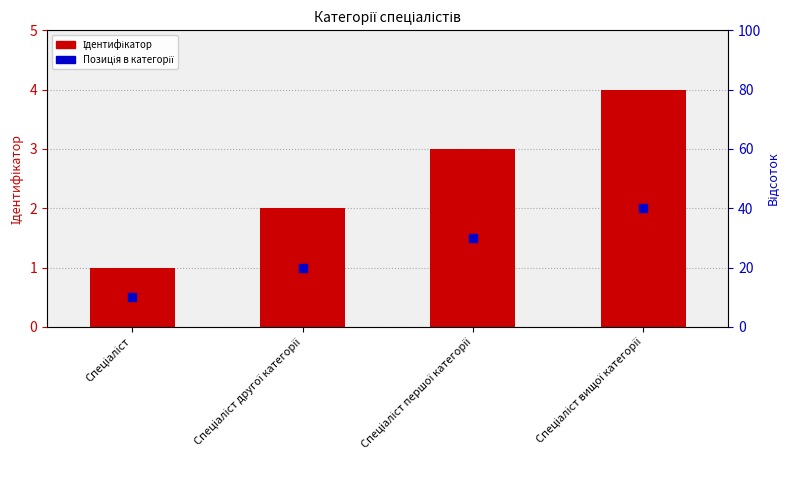

At how many categories does at least one series exceed 2?

2